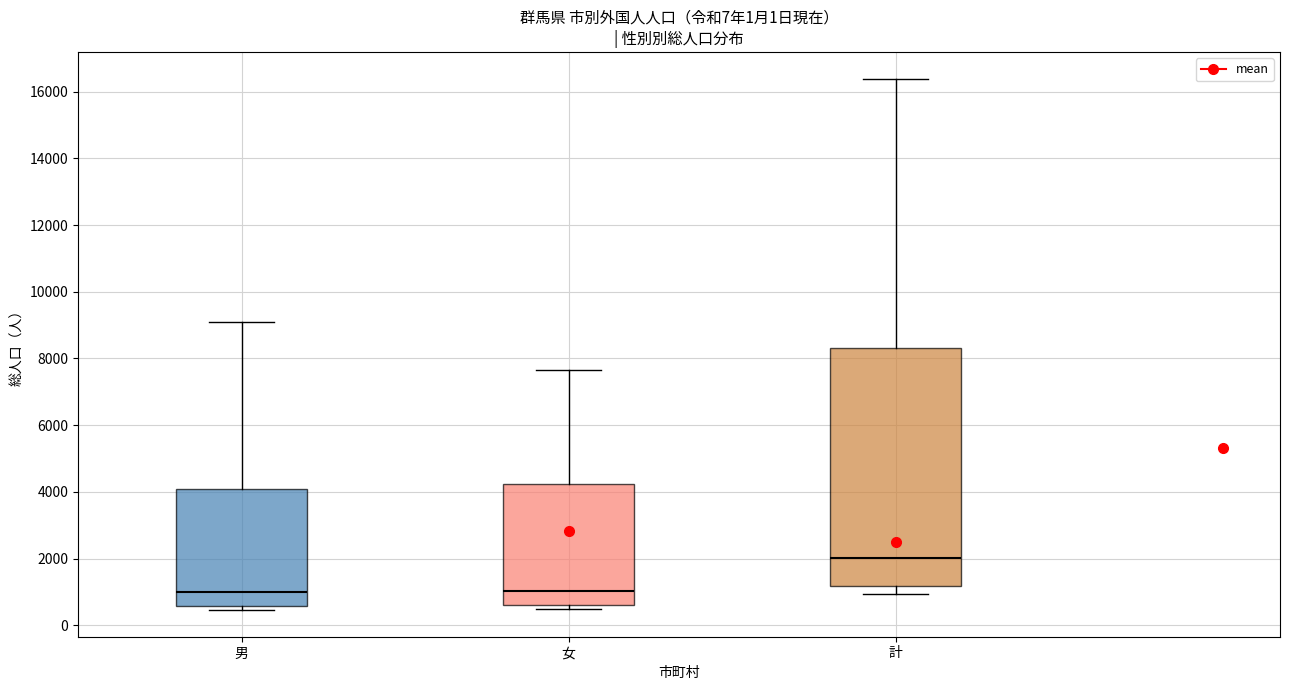

Reading left to right, read every box against the y-axis: the position of its median line, the range the box covers, and the ends of its whiskers. The values are not printed on the chart, so give them approximately, as read against the axis.

男: median 1000, box 600 to 4000, whiskers 400 to 9000
女: median 1000, box 600 to 4200, whiskers 400 to 7600
計: median 2000, box 1200 to 8400, whiskers 1000 to 16400